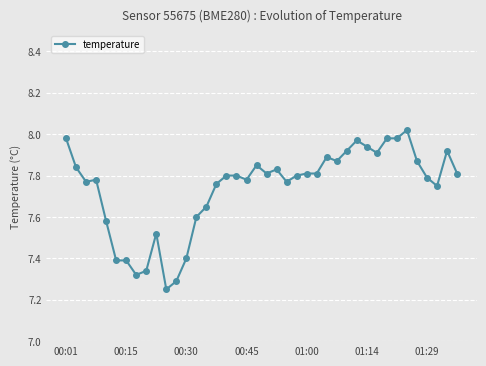

Does the chart have visible grid lines?

Yes